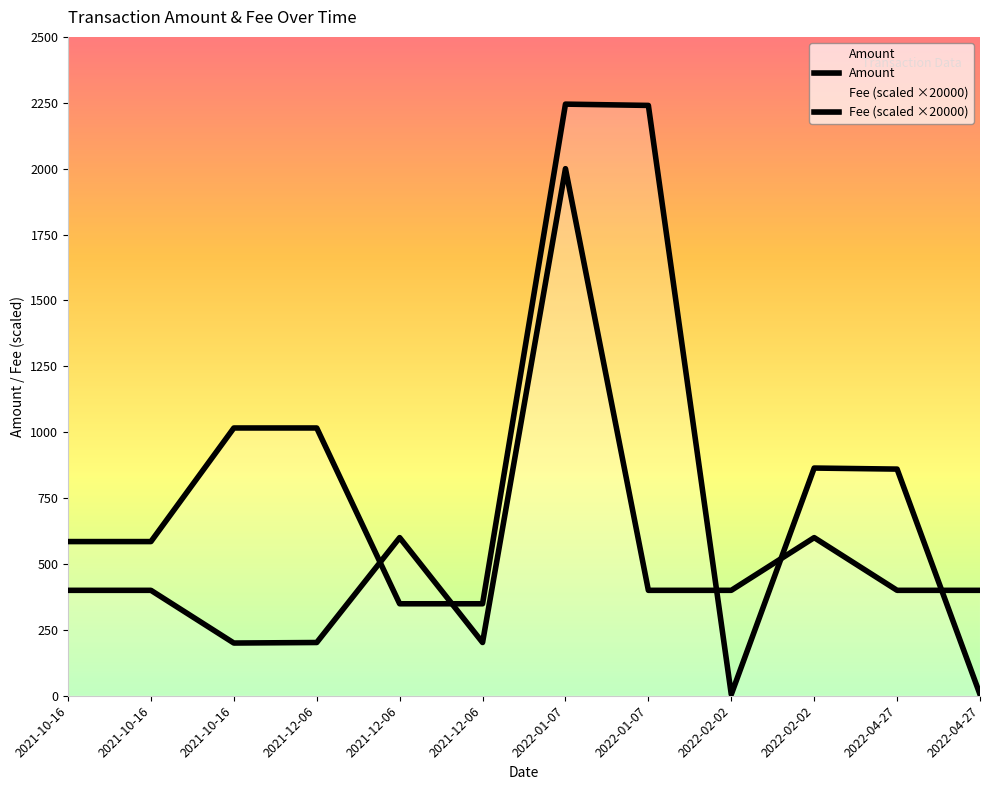

The Fee (scaled ×20000) series shows 600.0 at 2021-12-06. True or false?

True